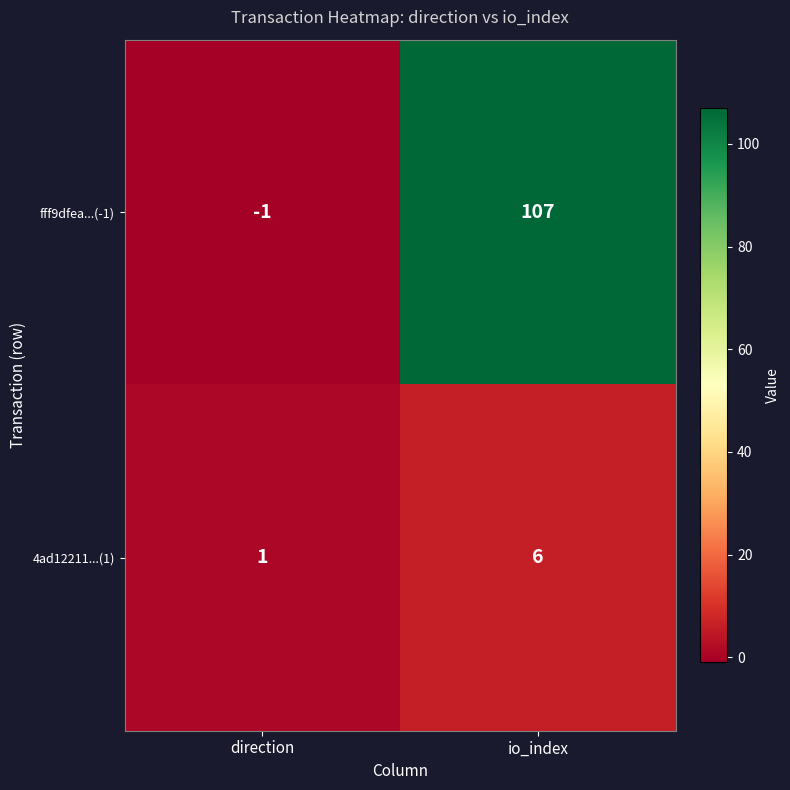

Which series changed the most between direction and io_index?

fff9dfea...(-1)